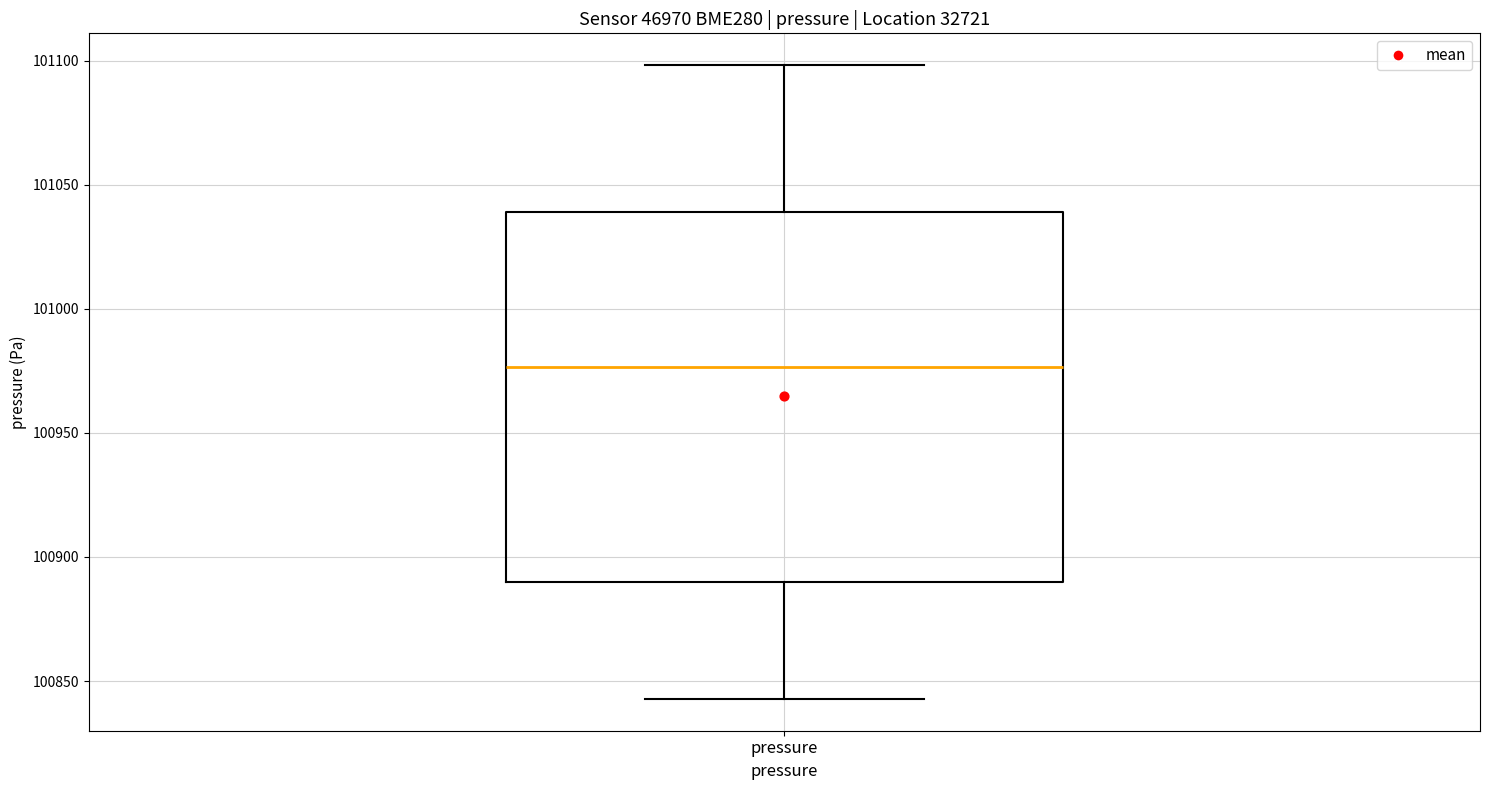

Where does the median line of the box for pressure sit on the y-axis? The values are not printed on the chart, so give them approximately, as read against the axis.

100975